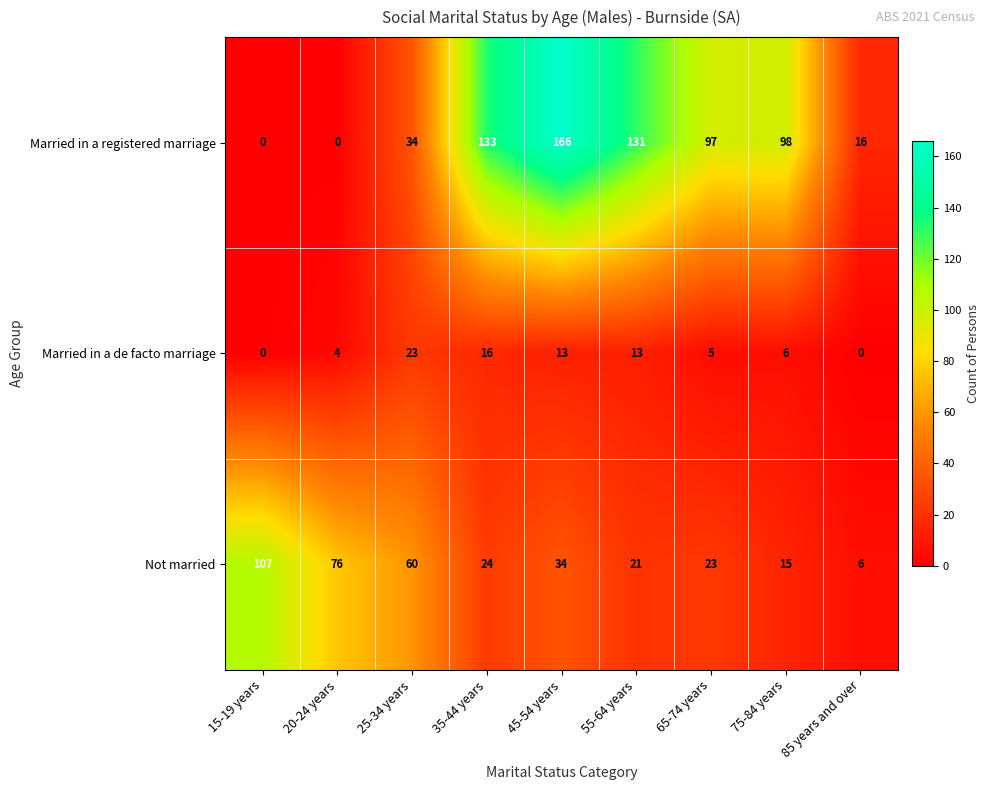

Which series has the largest total across all categories?

Married in a registered marriage